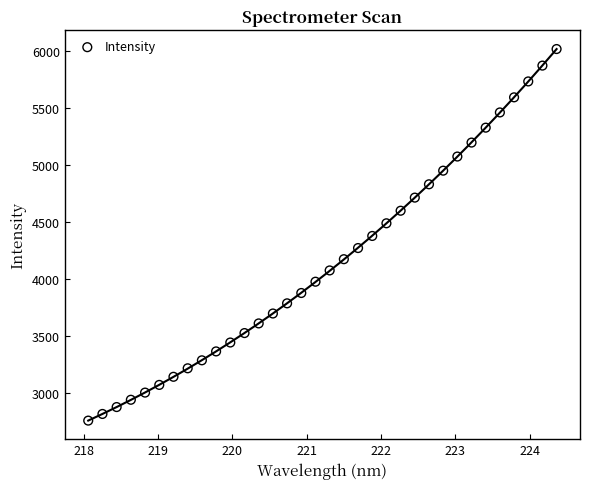

What is the range of Y values (max minus min)?

3256.6